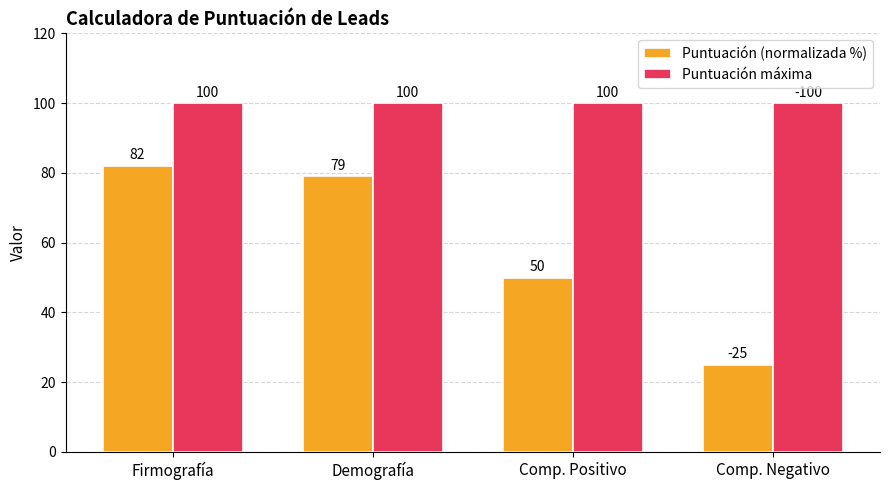

How many bars are there in each group?

2